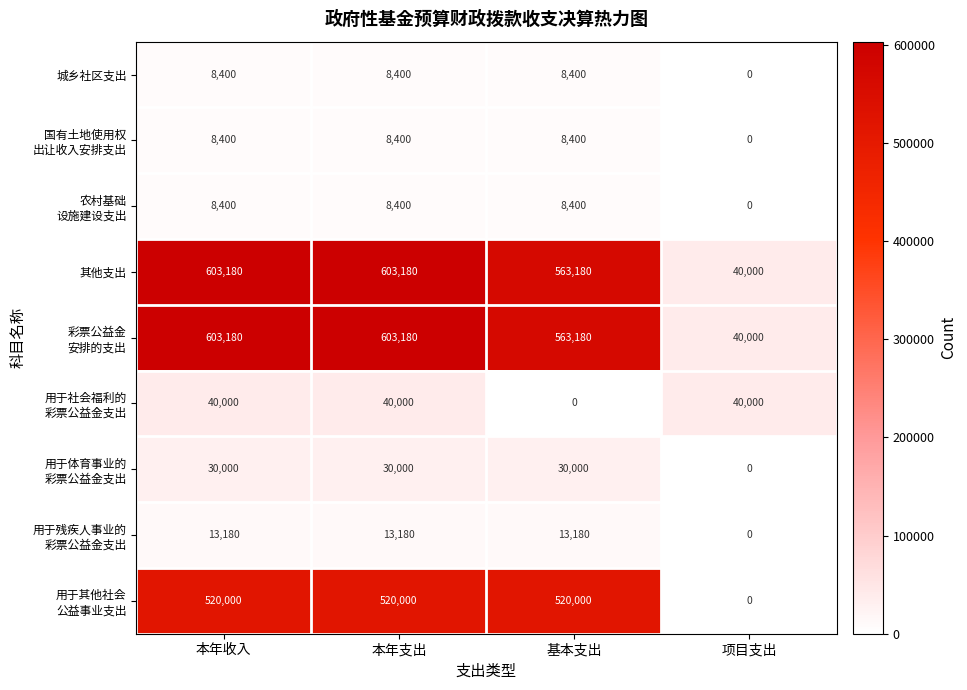

What is the difference between the second highest and second lowest values in the 其他支出 series?

40000